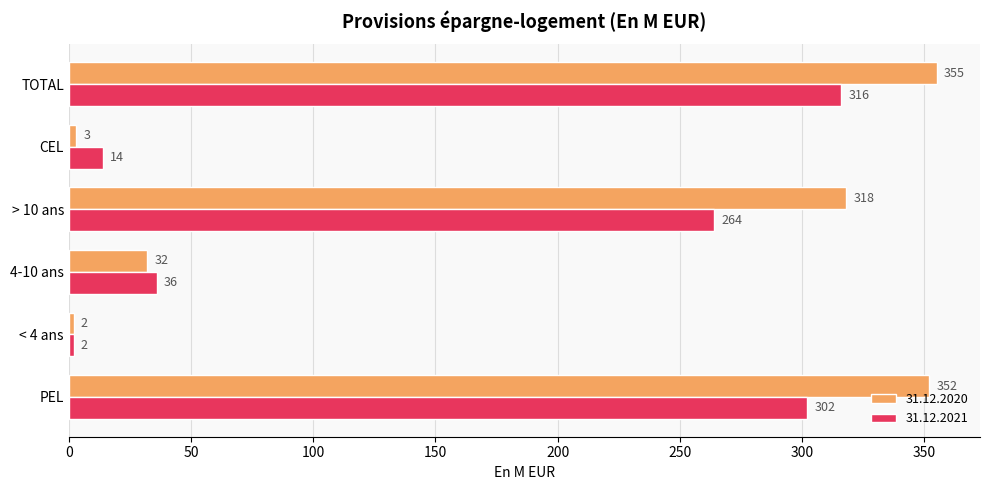

How many data points in 31.12.2021 are less than 264?

3